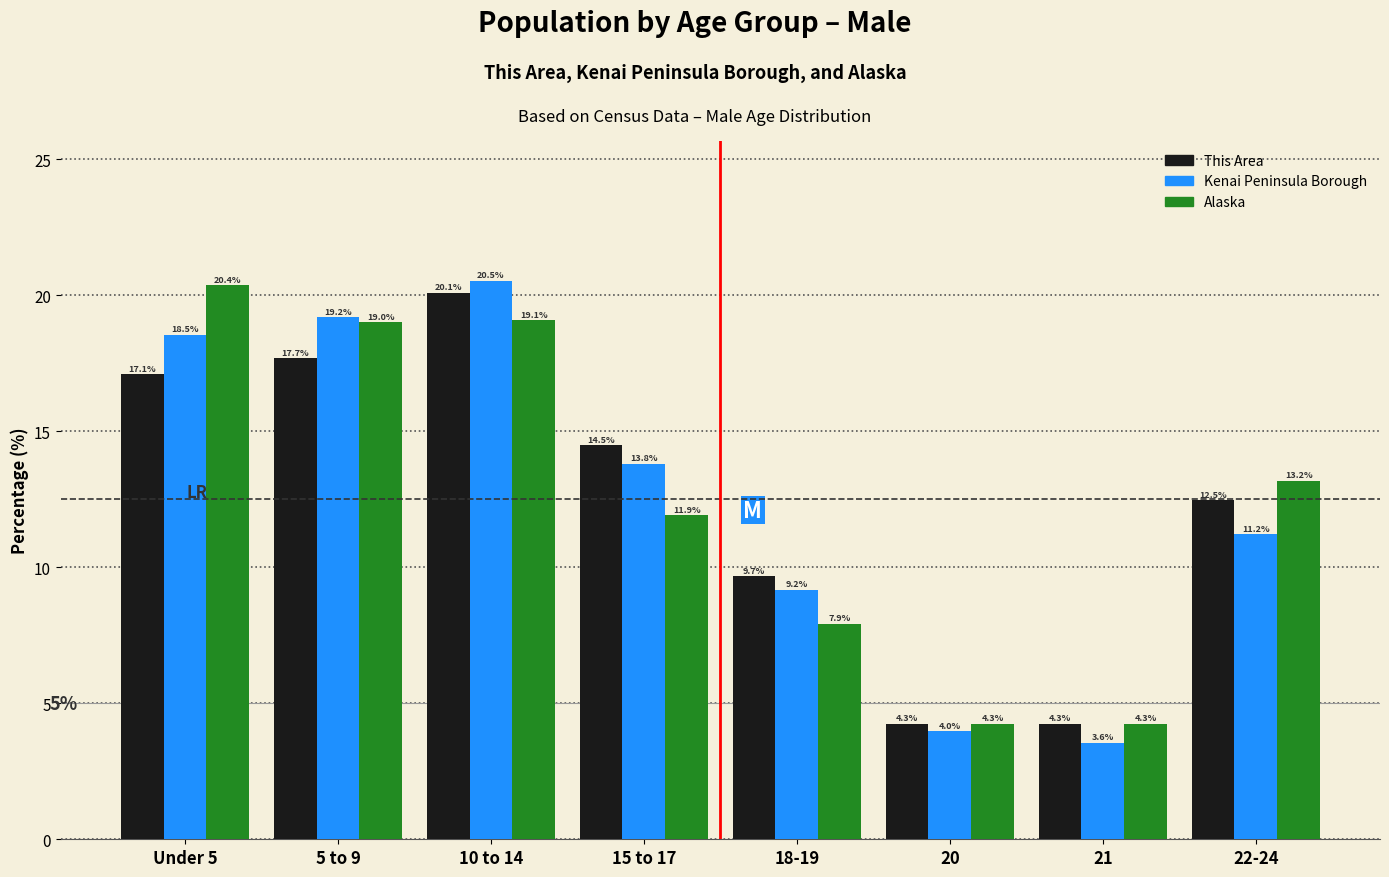

Reading left to right, transcribe all the data shown in this chart.

This Area: 17.1	17.7	20.1	14.5	9.7	4.3	4.3	12.5
Kenai Peninsula Borough: 18.5	19.2	20.5	13.8	9.2	4.0	3.6	11.2
Alaska: 20.4	19.0	19.1	11.9	7.9	4.3	4.3	13.2